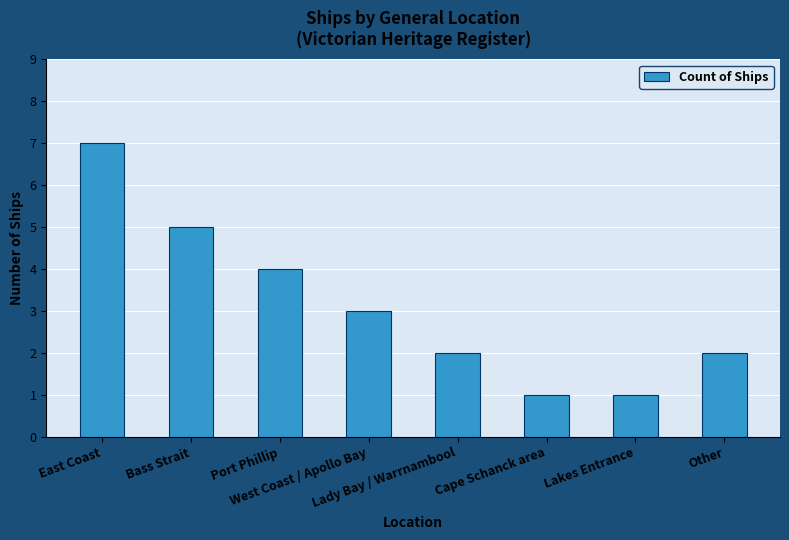

Is it true that the value at West Coast / Apollo Bay is 3?

True